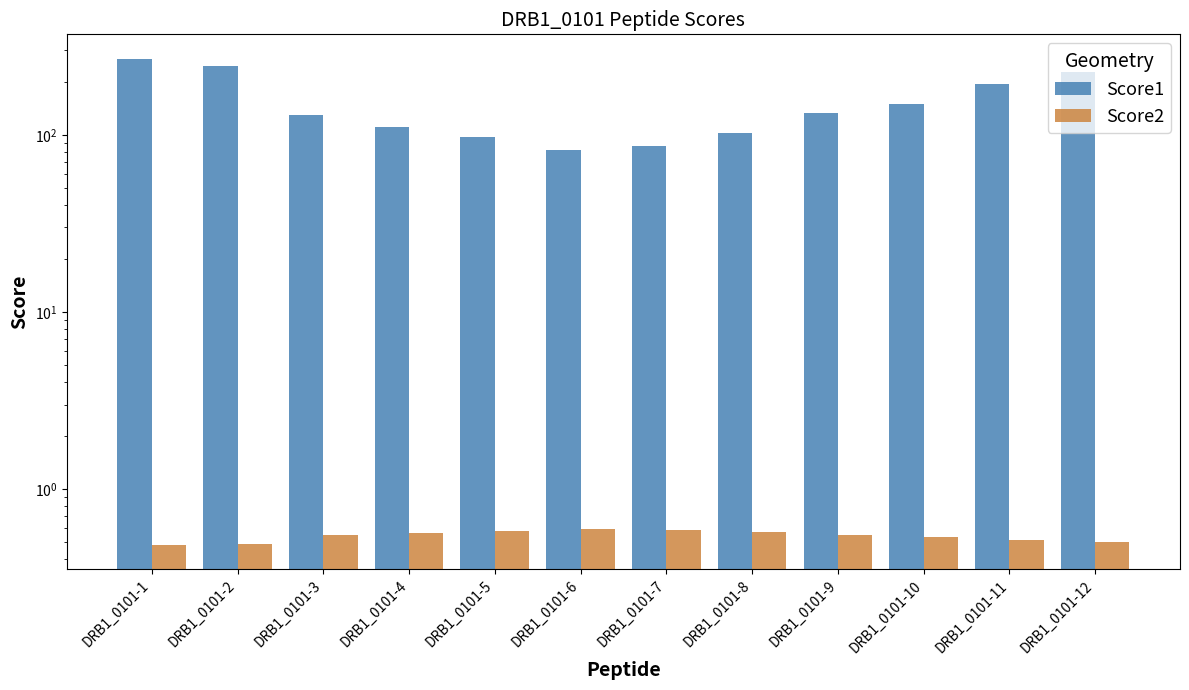

Rank the categories by Score1 value from highest to lowest.

DRB1_0101-1, DRB1_0101-2, DRB1_0101-12, DRB1_0101-11, DRB1_0101-10, DRB1_0101-9, DRB1_0101-3, DRB1_0101-4, DRB1_0101-8, DRB1_0101-5, DRB1_0101-7, DRB1_0101-6